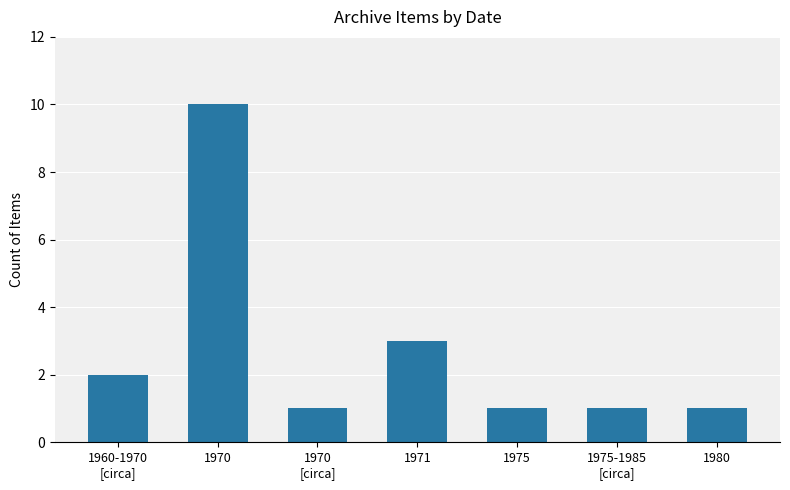

The chart shows a value of 2 at 1975-1985
[circa]. True or false?

False